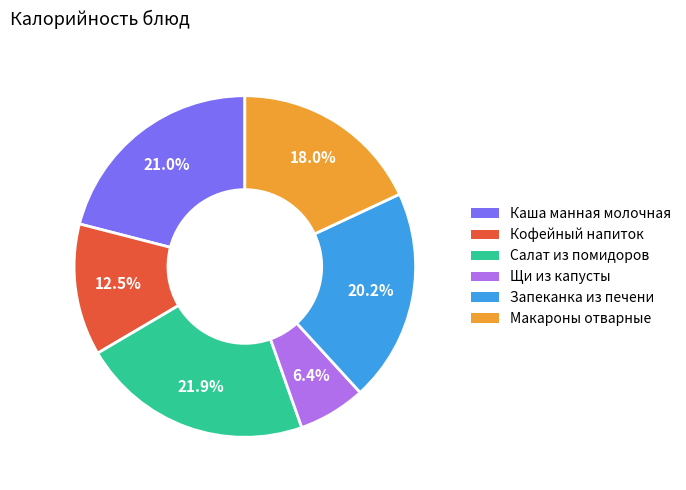

Is there any slice that represents more than half of the pie?

No